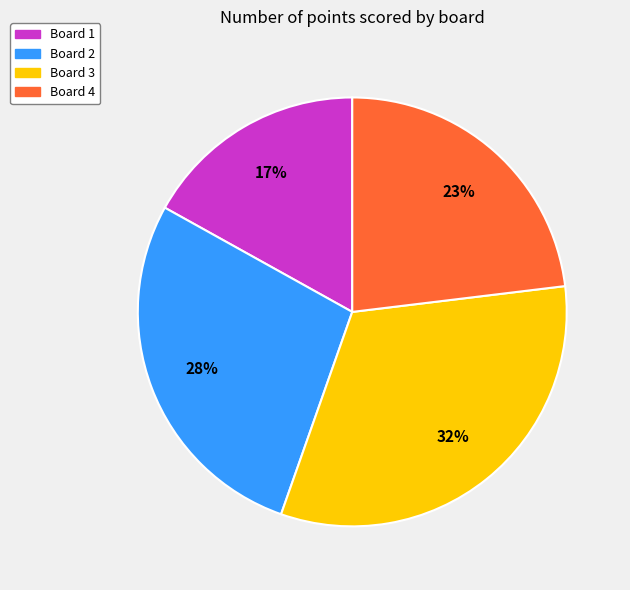

How many slices are in this pie chart?

4